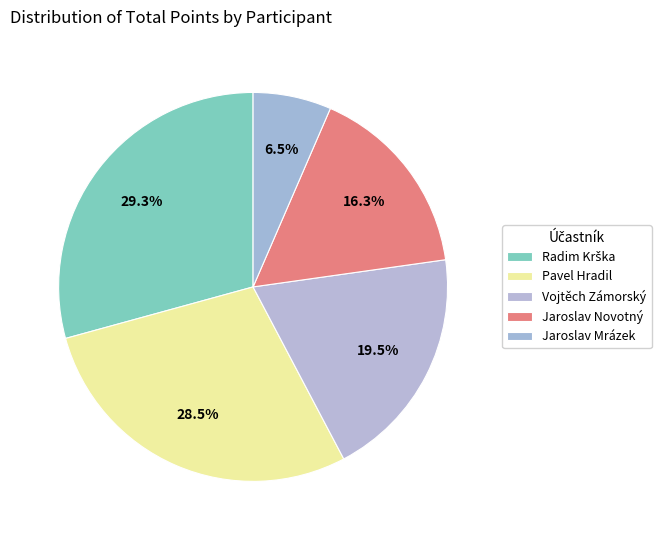

How many segments does this pie chart have?

5